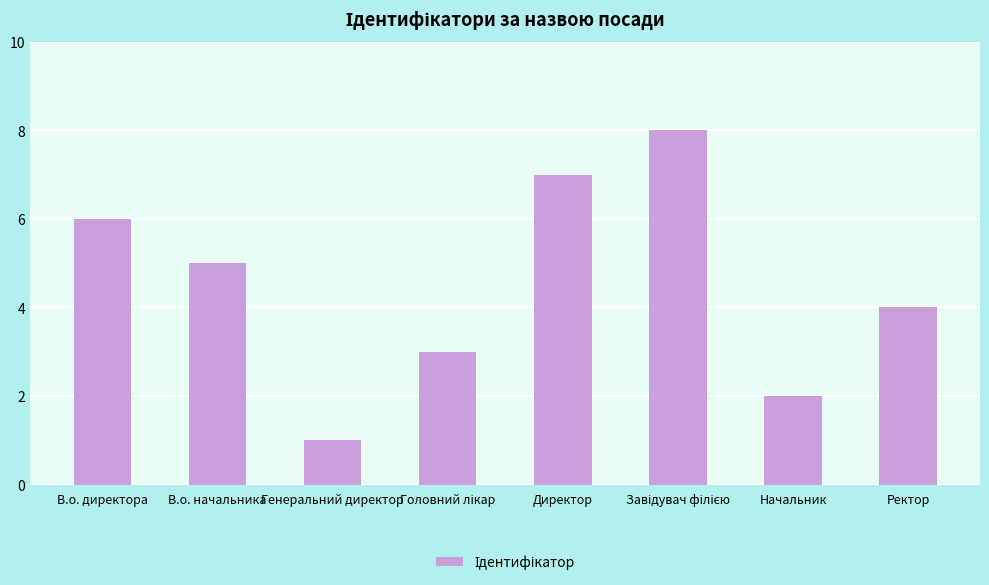

What is the value of the 2nd bar from the left?

5